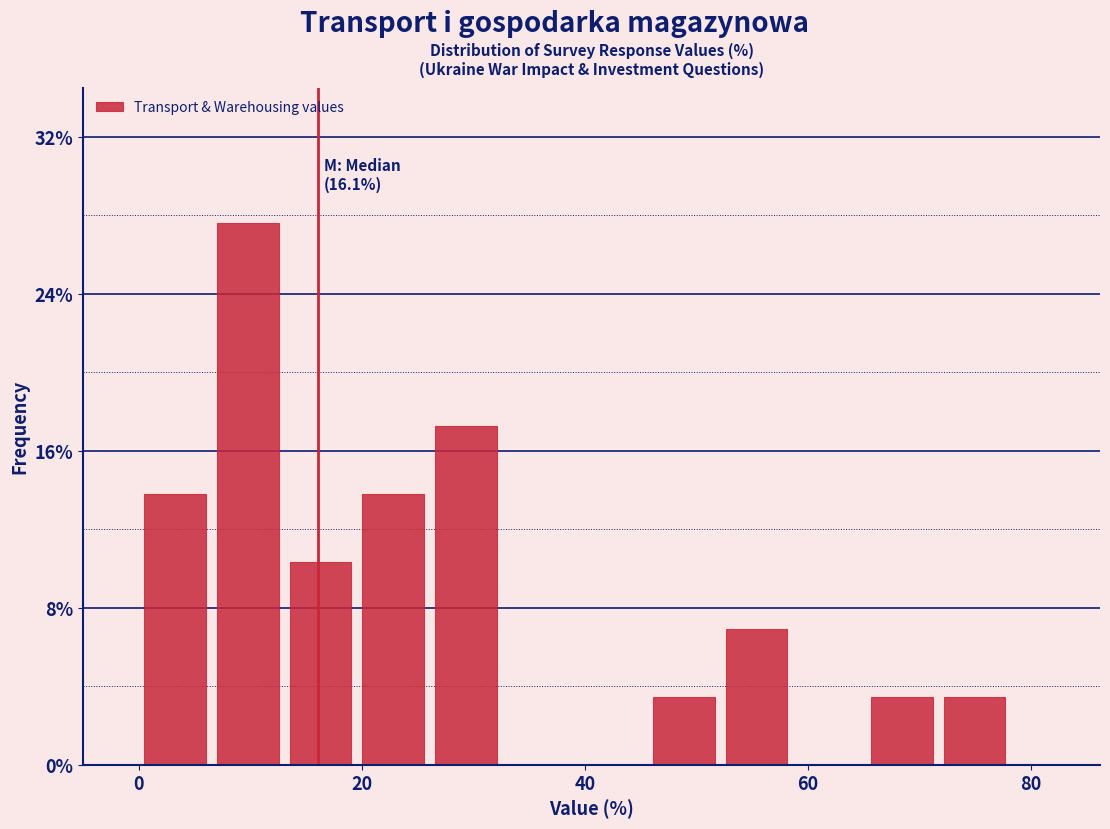

Read against the x-axis, roughly where is the centre of the tallest bar?

10